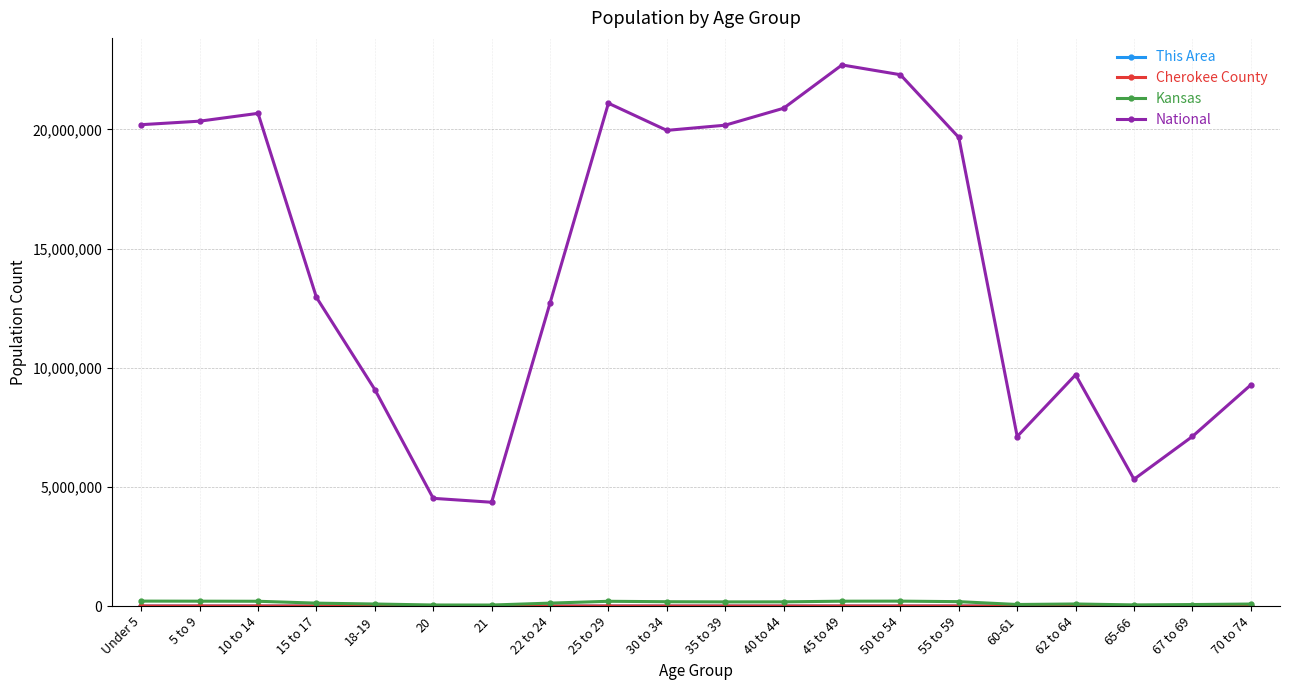

How many series are shown in this chart?

4